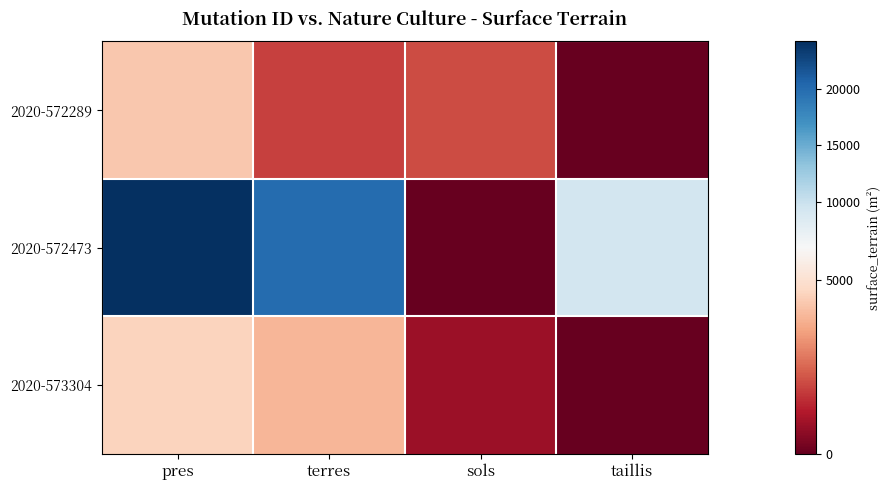

Reading left to right, extract all data points from this chart.

2020-572289: pres=4326	terres=1865	sols=2075	taillis=0
2020-572473: pres=24211	terres=19990	sols=0	taillis=9247
2020-573304: pres=4590	terres=3936	sols=860	taillis=0